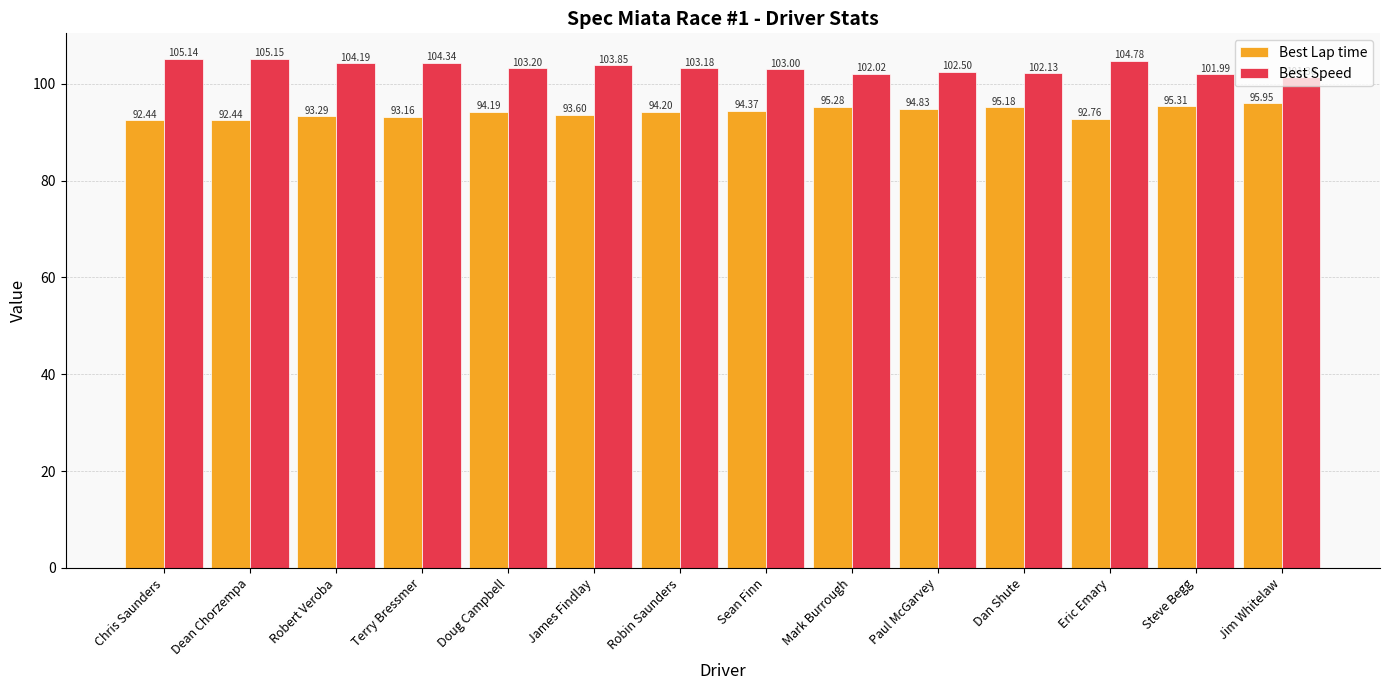

List the labels in order of Best Speed value, smallest first.

Jim Whitelaw, Steve Begg, Mark Burrough, Dan Shute, Paul McGarvey, Sean Finn, Robin Saunders, Doug Campbell, James Findlay, Robert Veroba, Terry Bressmer, Eric Emary, Chris Saunders, Dean Chorzempa